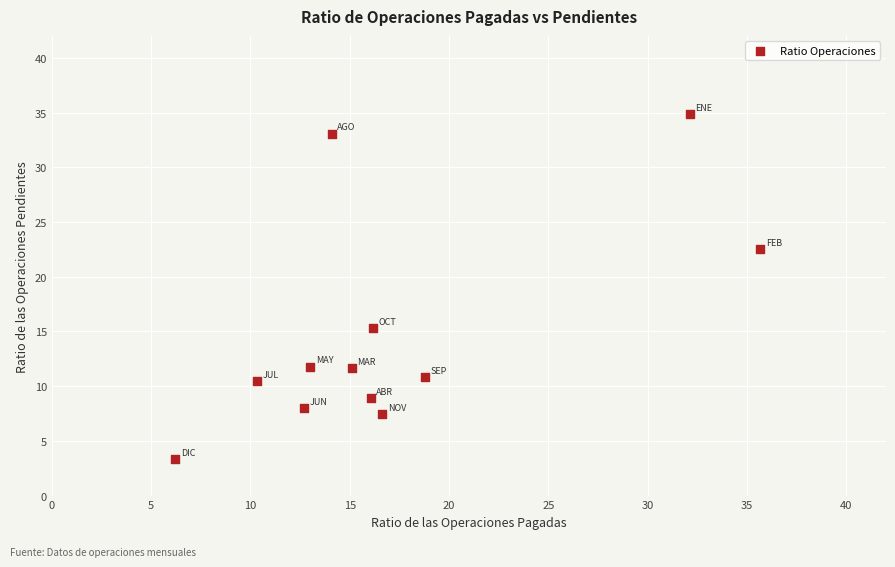

What is the average X value?

17.2